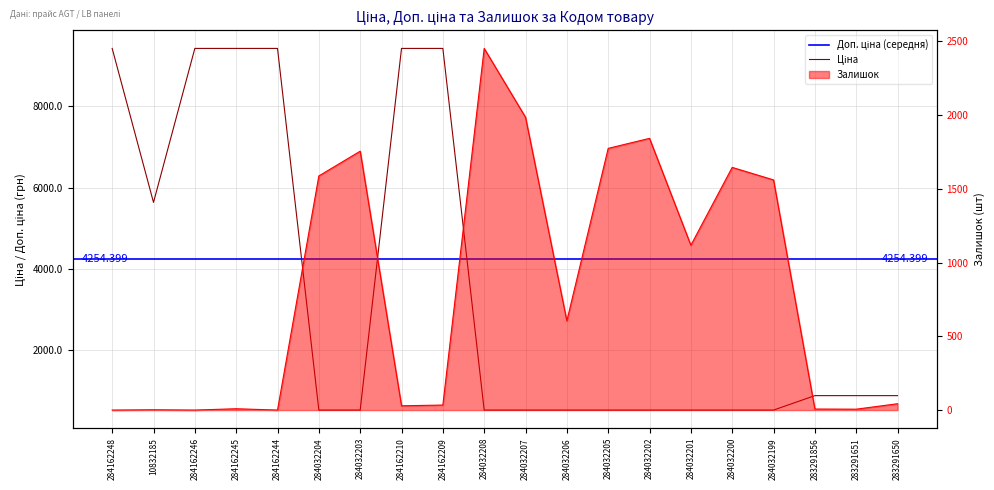

What is the total value across all series at 284032199?

2096.4